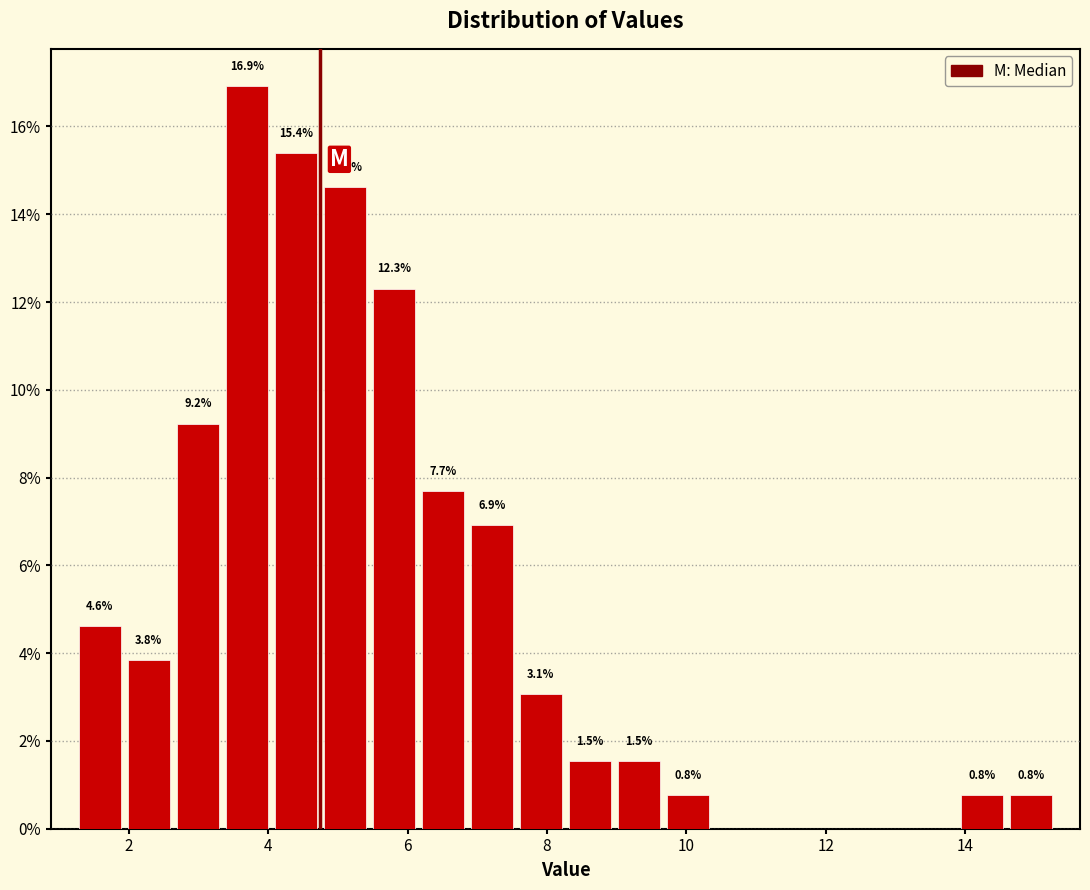

Around what value on the x-axis is the tallest bar? Give the approximate position of its centre, as read against the axis.

3.6